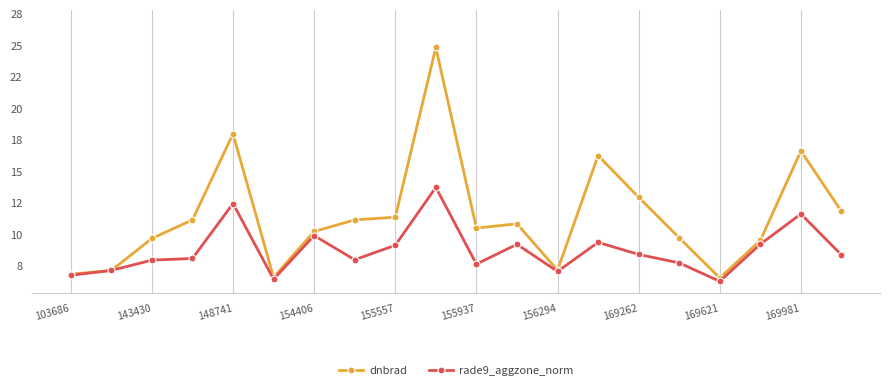

Does the chart have visible grid lines?

Yes